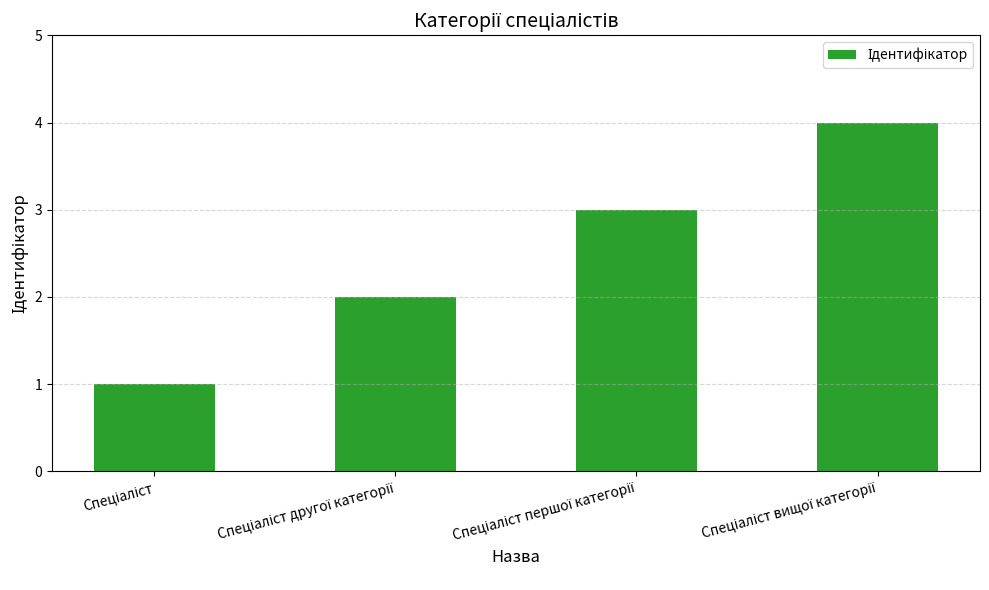

What is the sum of all values?

10